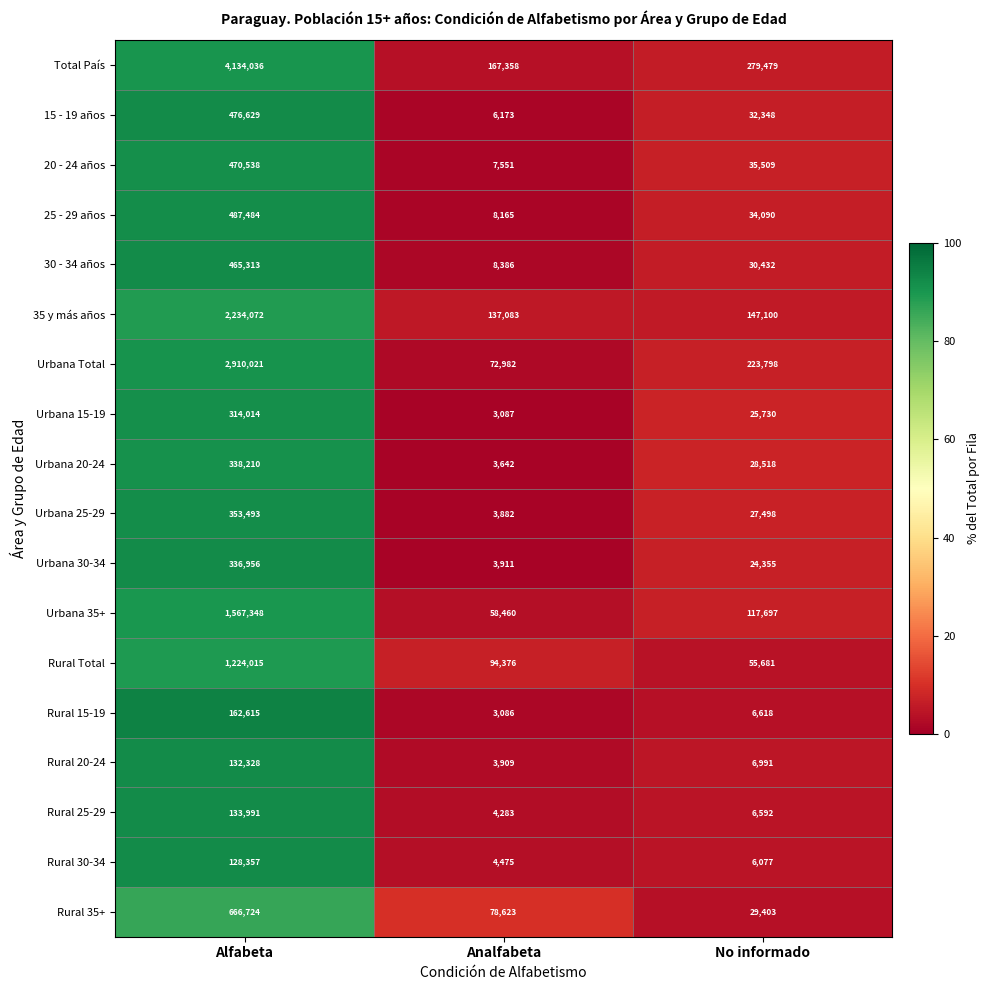

How many series are shown in this chart?

18